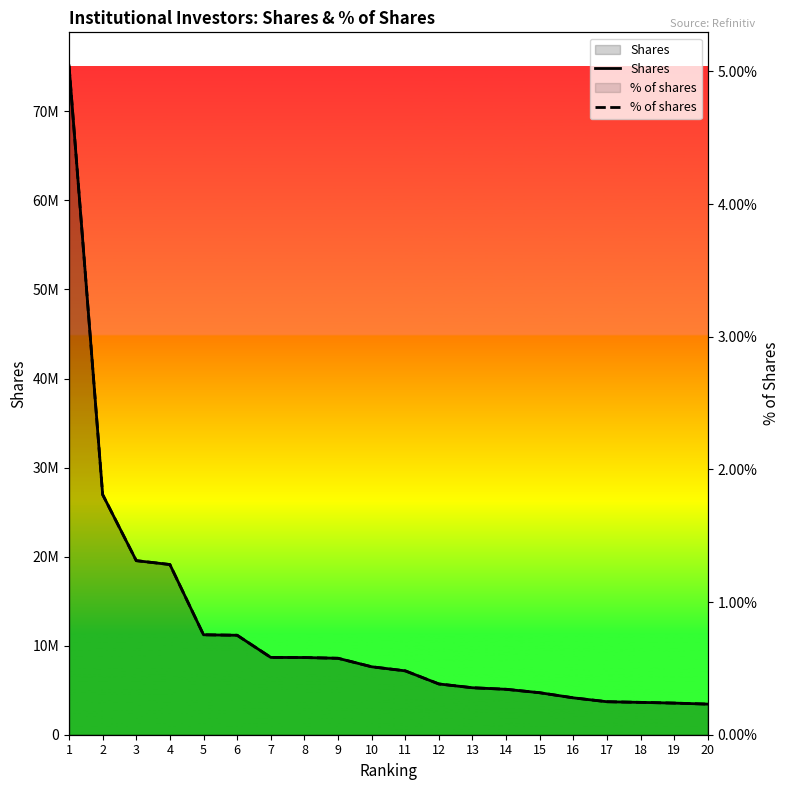

How many lines are shown in the chart?

2